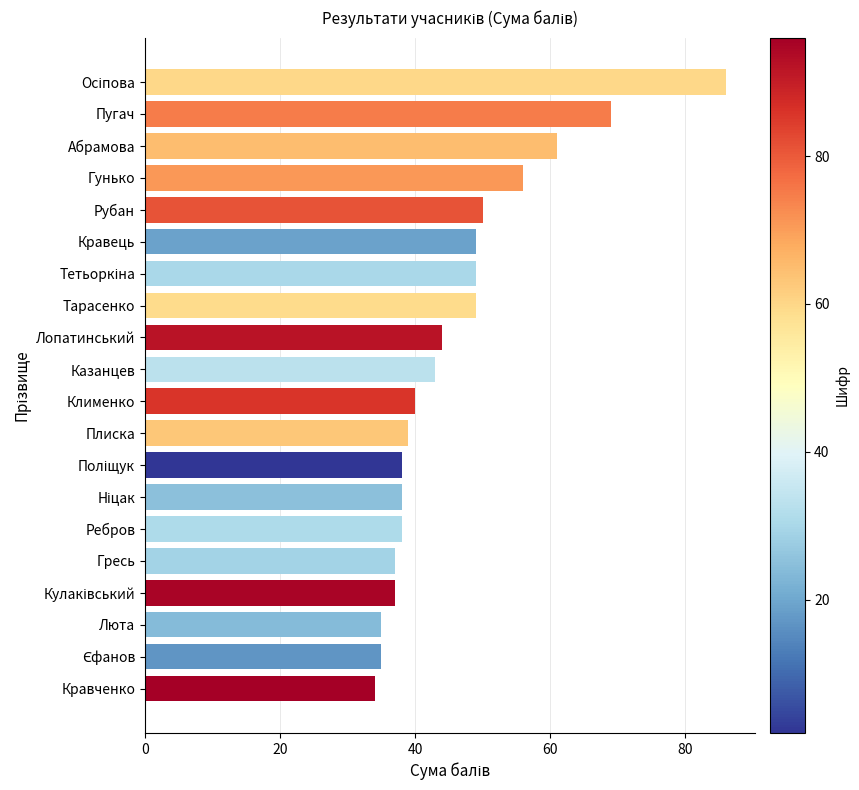

Reading top to bottom, list all the values displayed in this chart.

86	69	61	56	50	49	49	49	44	43	40	39	38	38	38	37	37	35	35	34